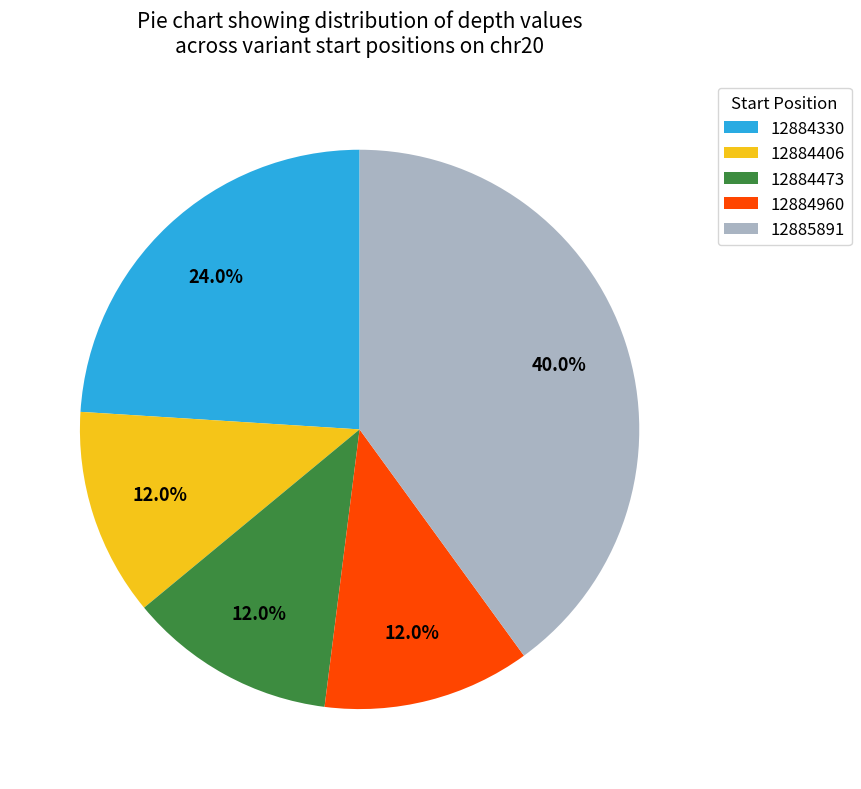

What percentage is the 12884406 slice, to the nearest percent?

12%